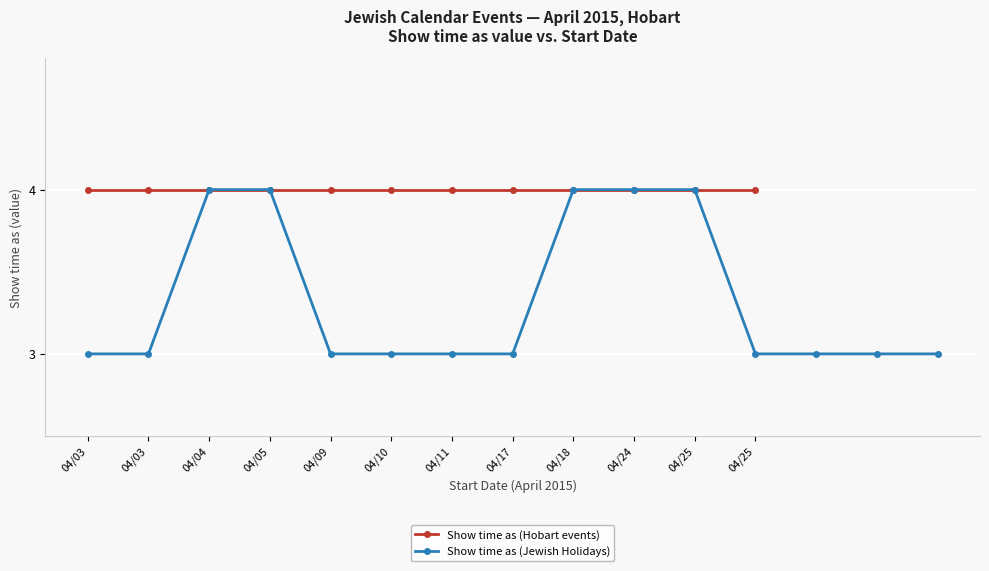

Reading right to left, extract all data points from this chart.

3	3	3	3	4	4	4	3	3	3	3	4	4	3	3